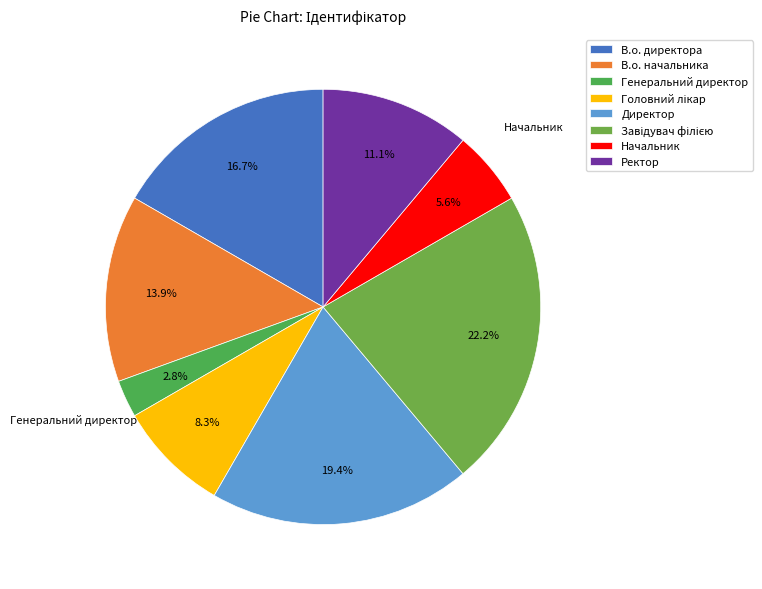

Count the number of slices in the pie.

8